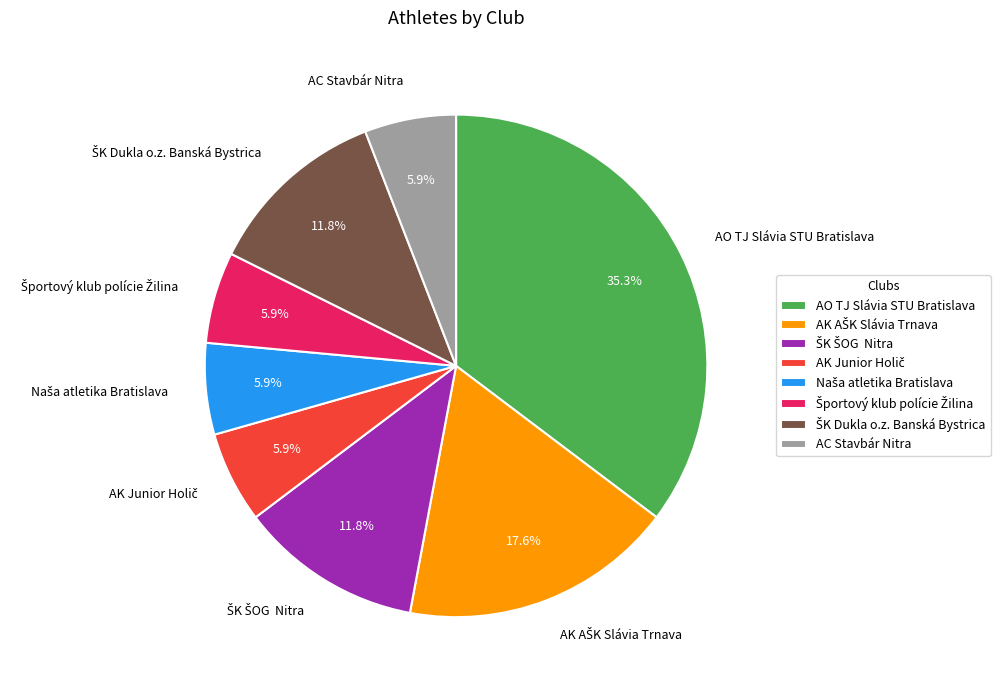

What portion of the pie excludes AC Stavbár Nitra?

94.1%